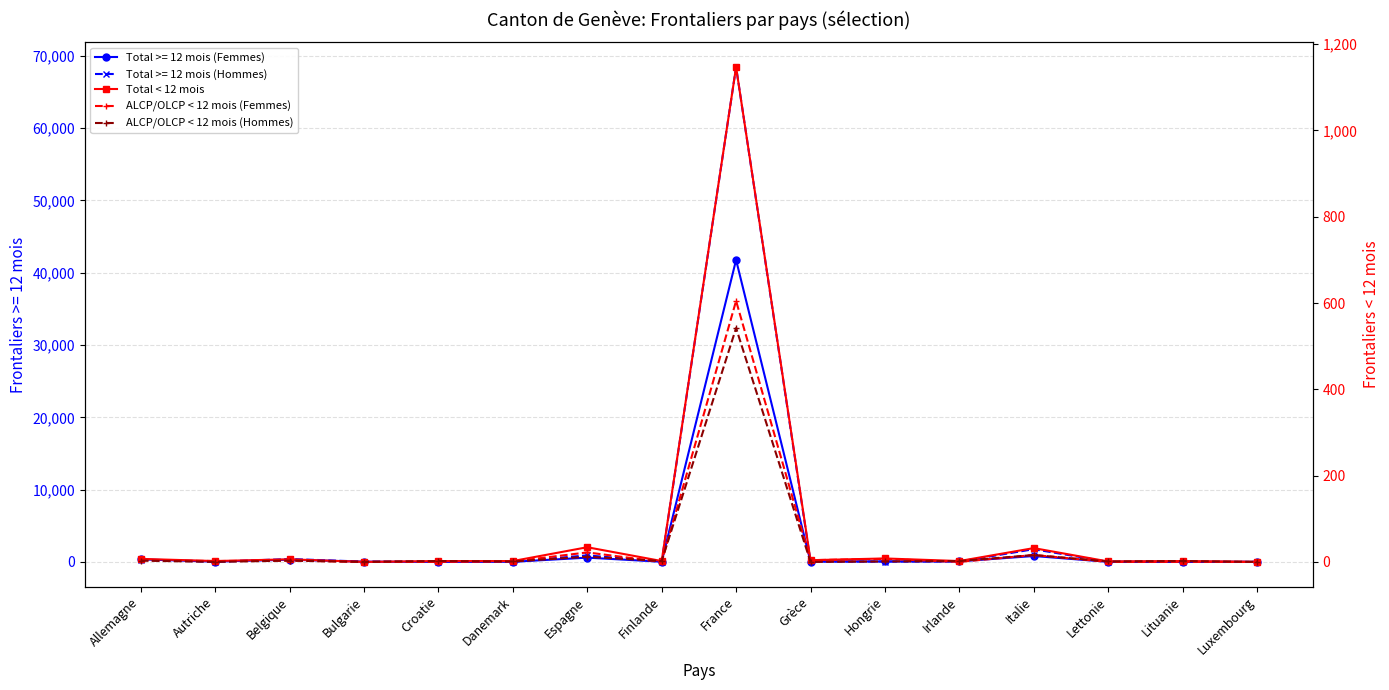

True or false: Total < 12 mois and ALCP/OLCP < 12 mois (Femmes) intersect in this chart.

False